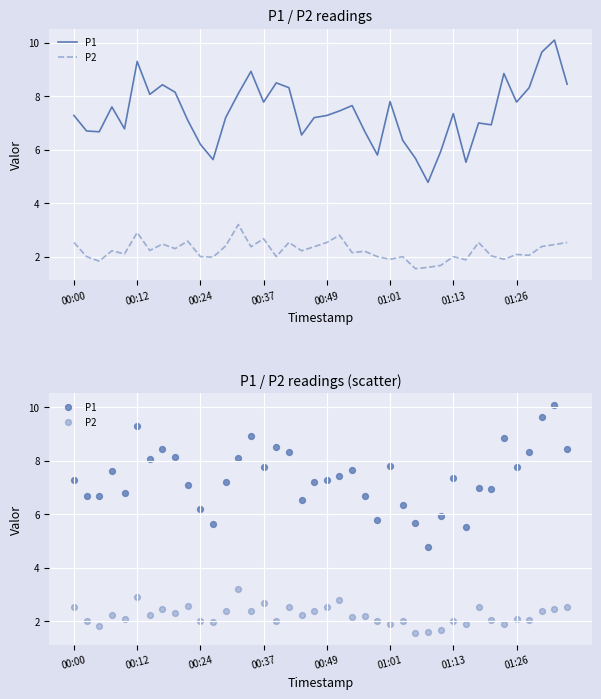

What is the total value across all series at 00:49?

9.8